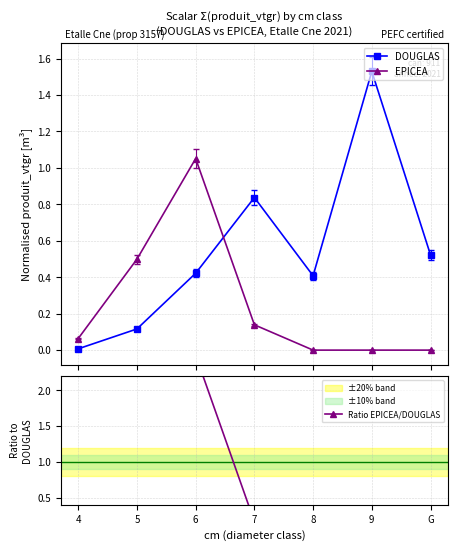

How many interior local peaks does the DOUGLAS series have?

2